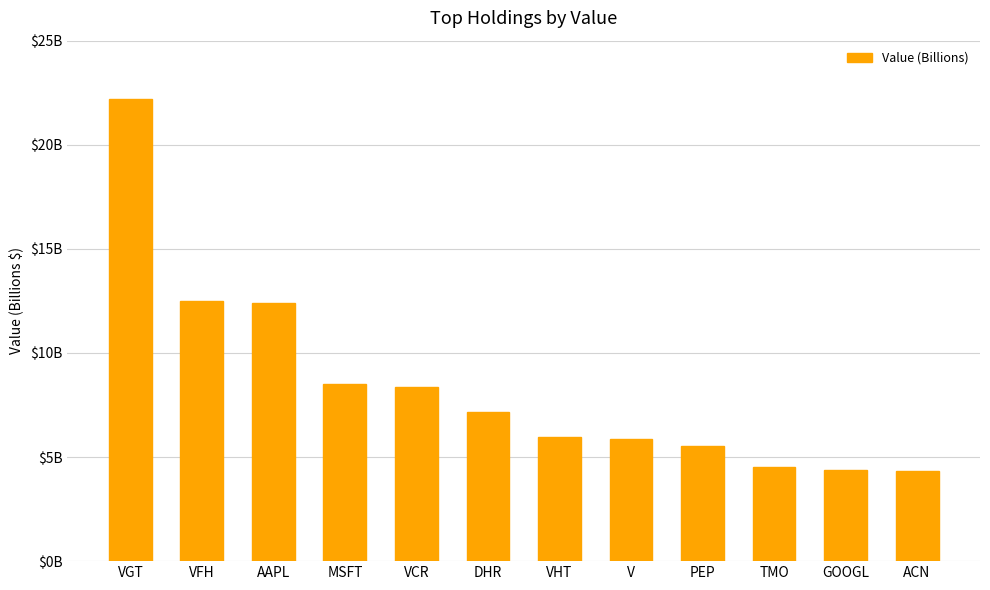

Are the bars grouped side by side (vs. stacked)?

No